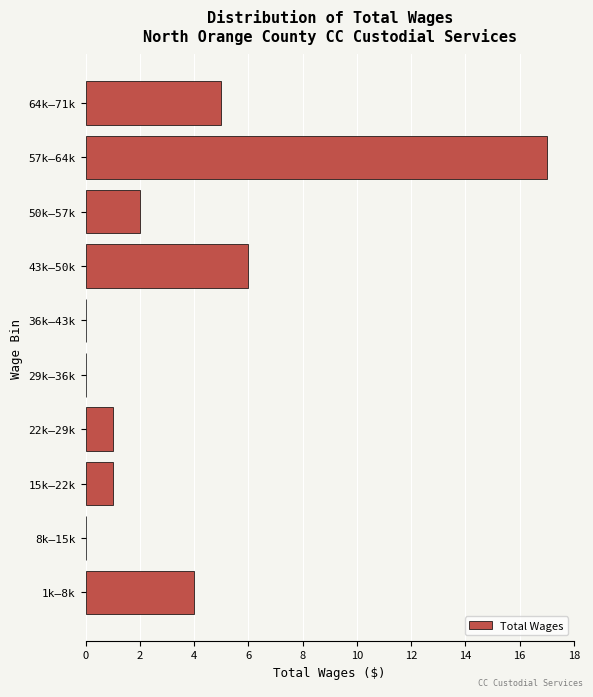

Reading bottom to top, list all the values displayed in this chart.

1k–8k=4	8k–15k=0	15k–22k=1	22k–29k=1	29k–36k=0	36k–43k=0	43k–50k=6	50k–57k=2	57k–64k=17	64k–71k=5